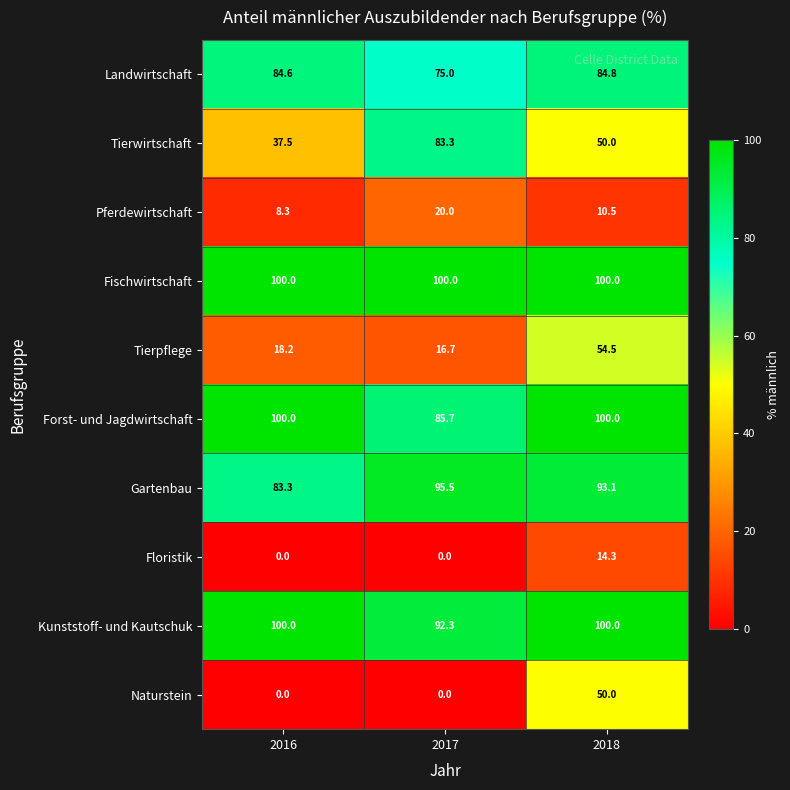

Which series changed the most between 2017 and 2018?

Naturstein